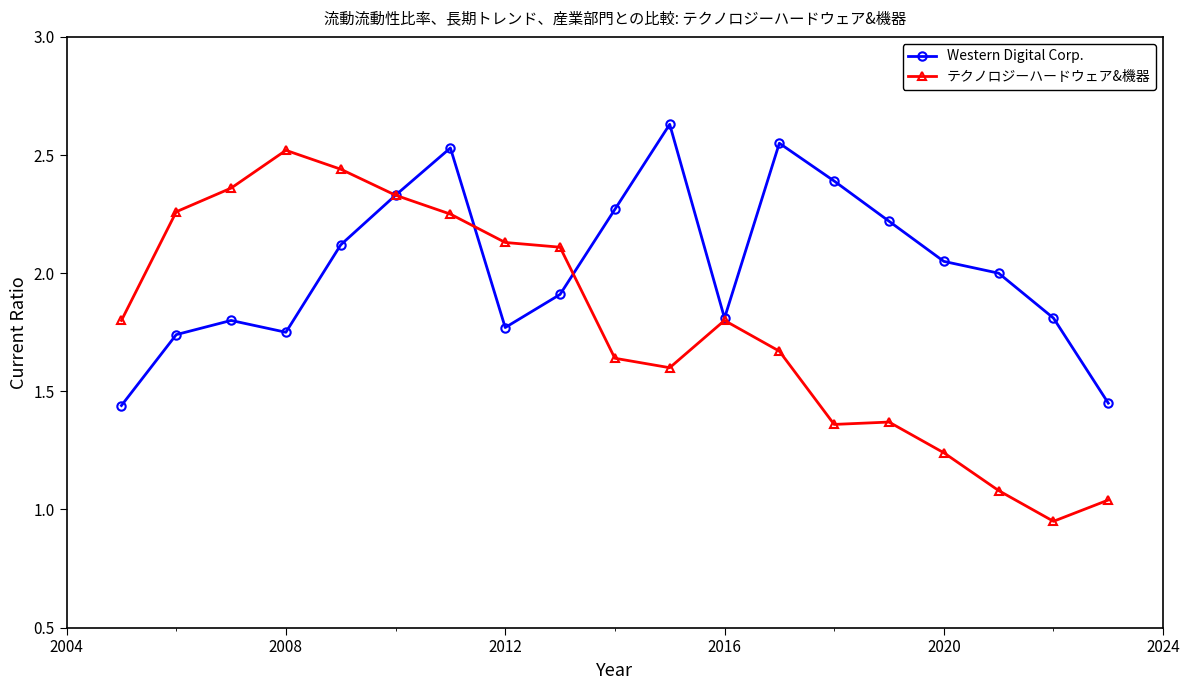

List the series in order of their overall mean, lowest first.

テクノロジーハードウェア&機器, Western Digital Corp.